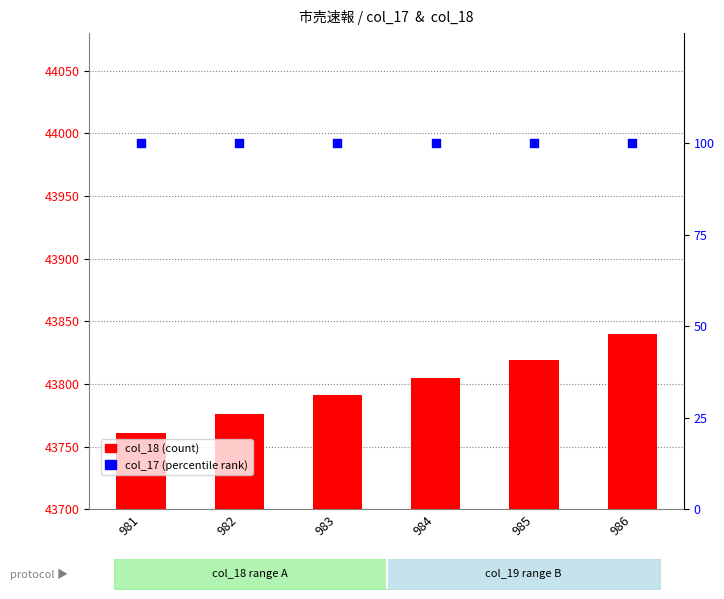

Which series has the largest total across all categories?

col_18